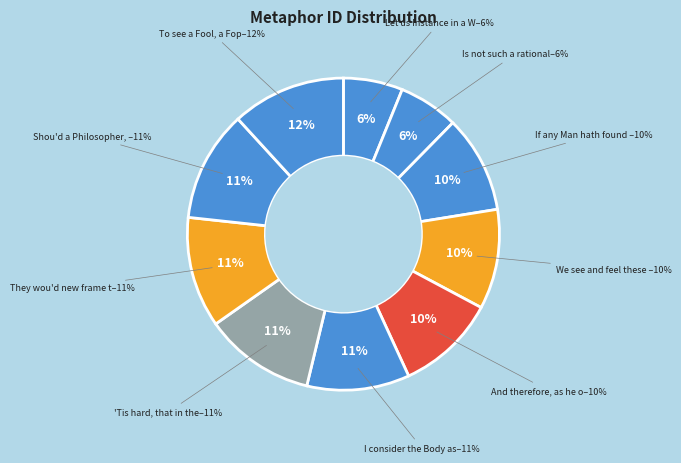

How much of the chart is everything except Shou'd a Philosopher, after the same?

88.5%